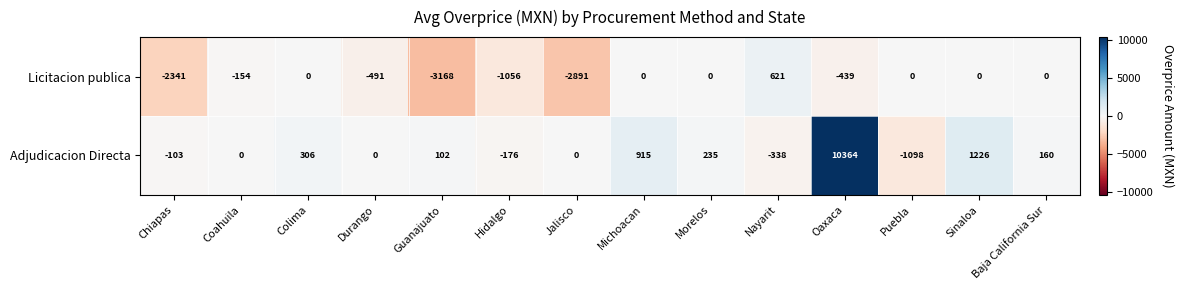

At how many categories does at least one series exceed 687?

3